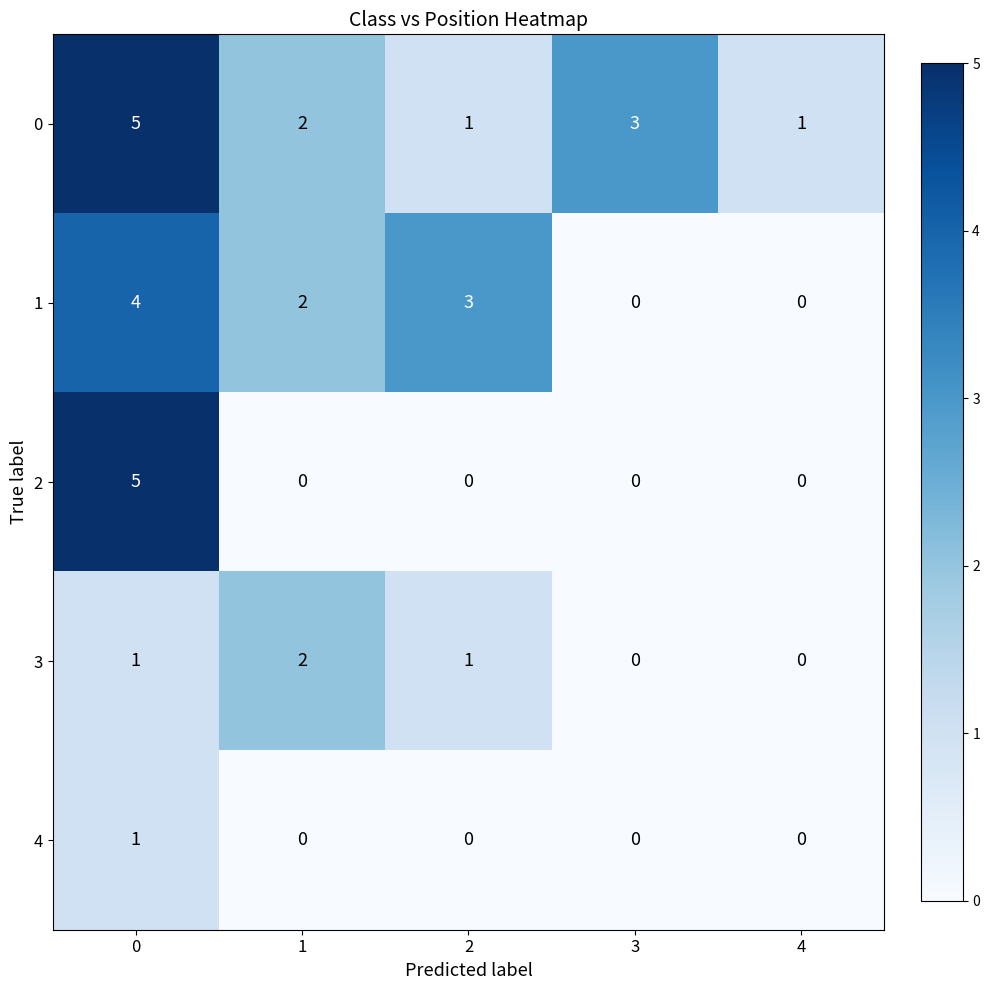

The 4 series shows -1 at 3. True or false?

False